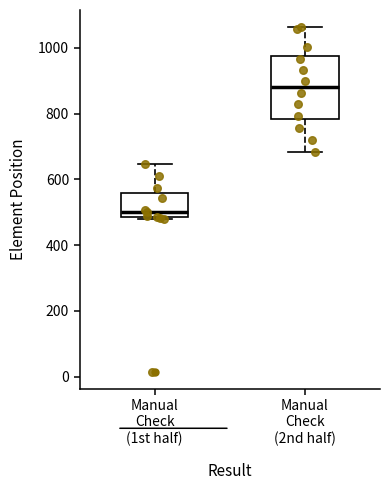

Reading left to right, transcribe this box plot: for each box, give where its median line is, the range the box spans, and where its two whiskers end, as read against the y-axis. The values are not printed on the chart, so give them approximately, as read against the axis.

Manual Check (1st half): median 500, box 480 to 560, whiskers 480 to 640
Manual Check (2nd half): median 880, box 780 to 980, whiskers 680 to 1060